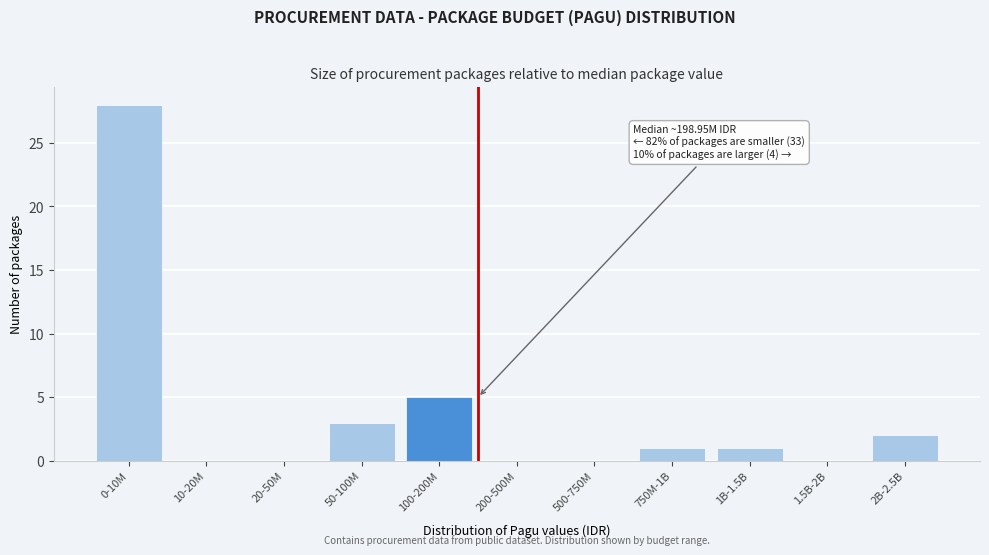

Reading right to left, list all the values displayed in this chart.

2B-2.5B=2	1.5B-2B=0	1B-1.5B=1	750M-1B=1	500-750M=0	200-500M=0	100-200M=5	50-100M=3	20-50M=0	10-20M=0	0-10M=28